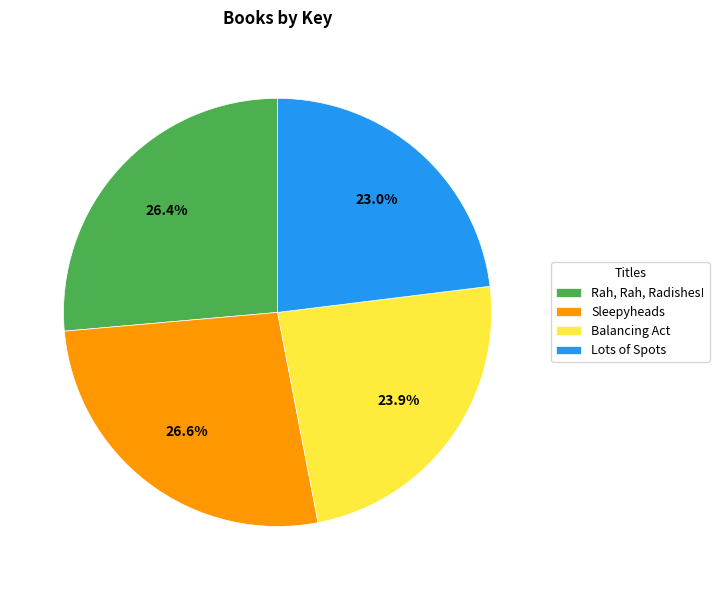

Approximately how many times larger is the value at Sleepyheads compared to Lots of Spots?

1.2